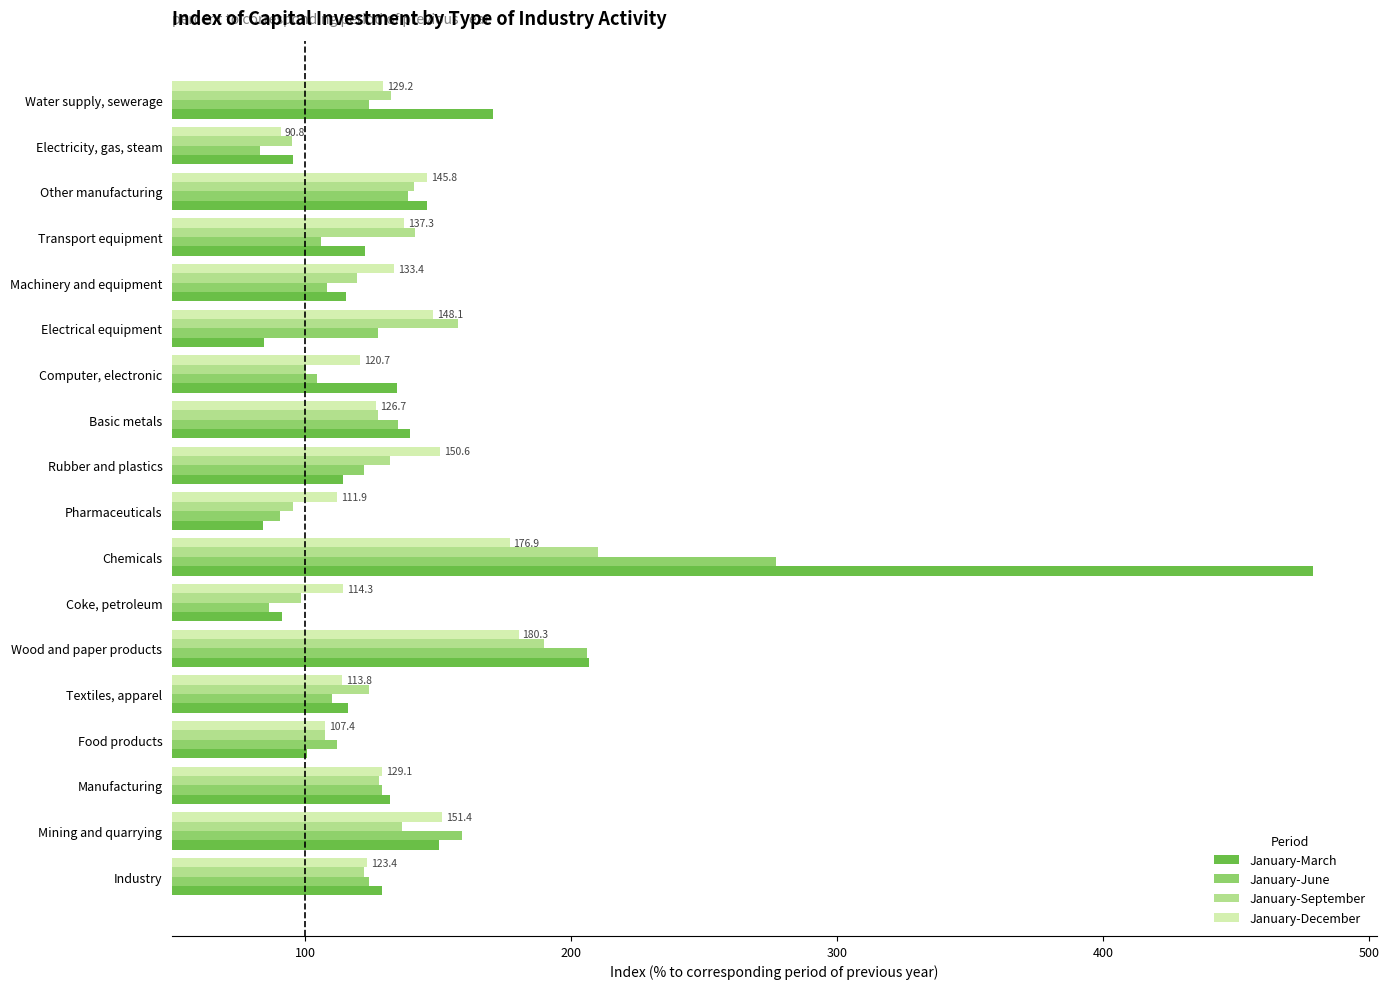

What is the difference between the January-June values at Chemicals and Water supply, sewerage?

153.2